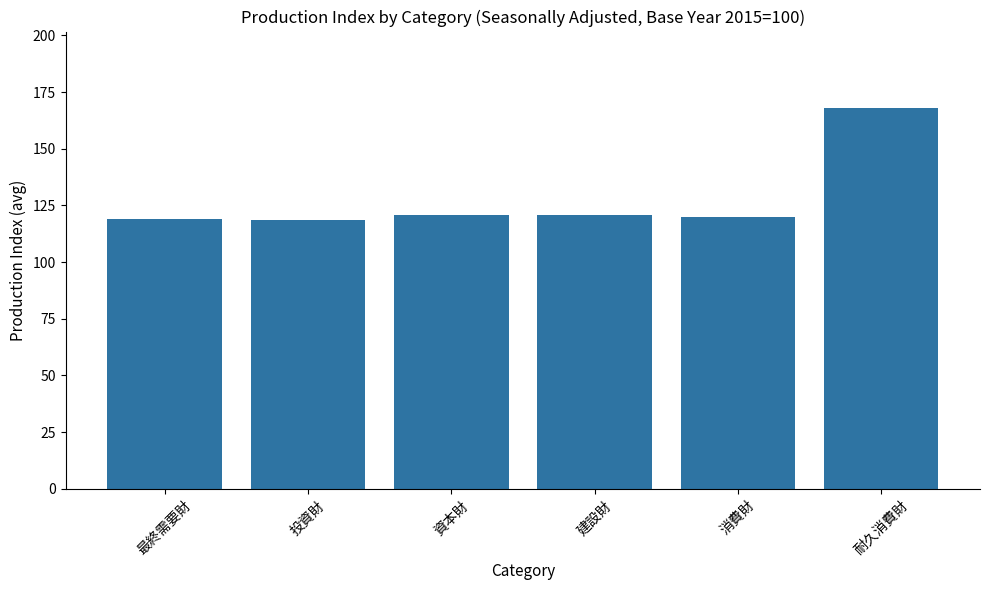

What is the smallest value displayed?

118.4